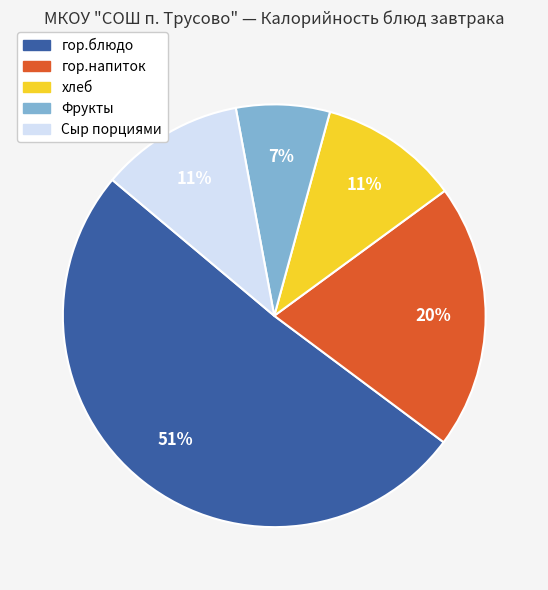

Is it true that Сыр порциями is 1% of the pie?

False